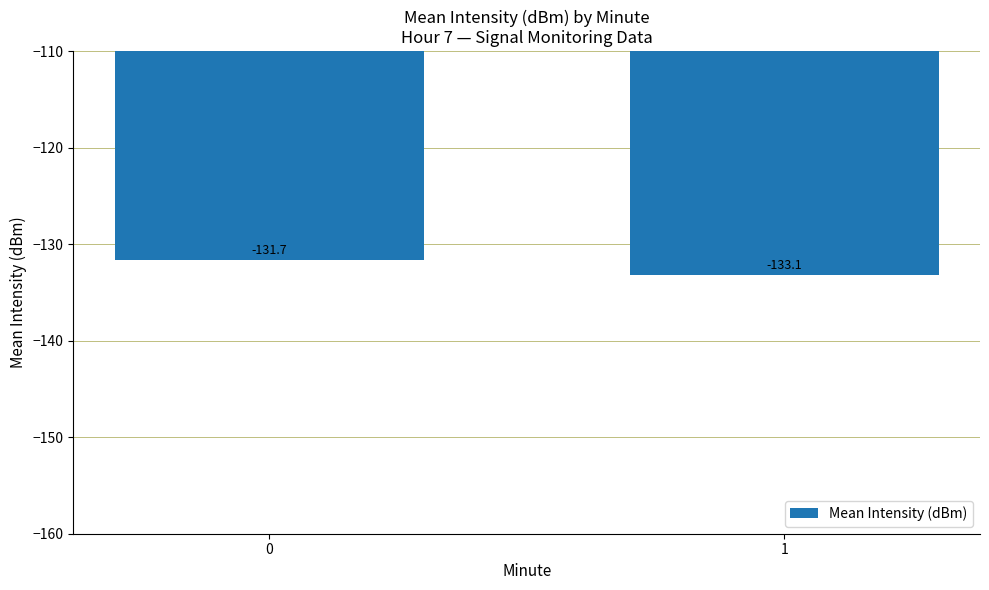

List the labels in order of value, smallest first.

1, 0